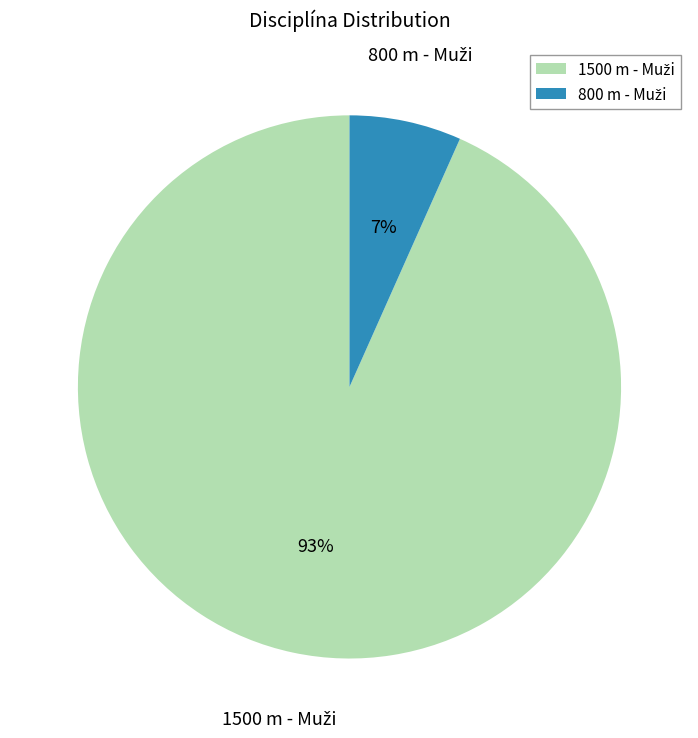

Is there a majority slice in this chart?

Yes